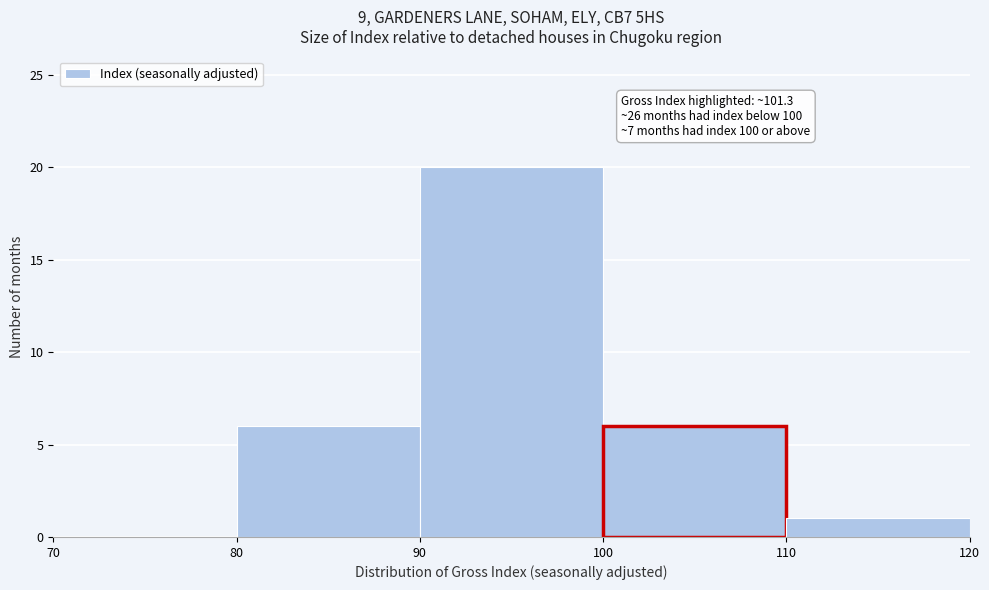

Over which range of the x-axis is the bar tallest?

90 to 100